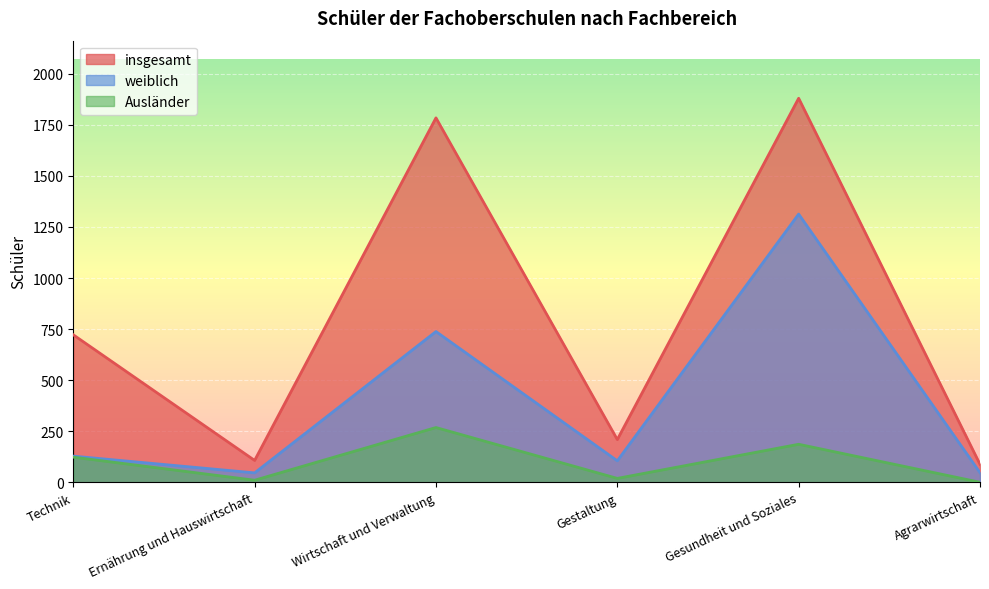

Which category has the highest value across all series?

Gesundheit und Soziales